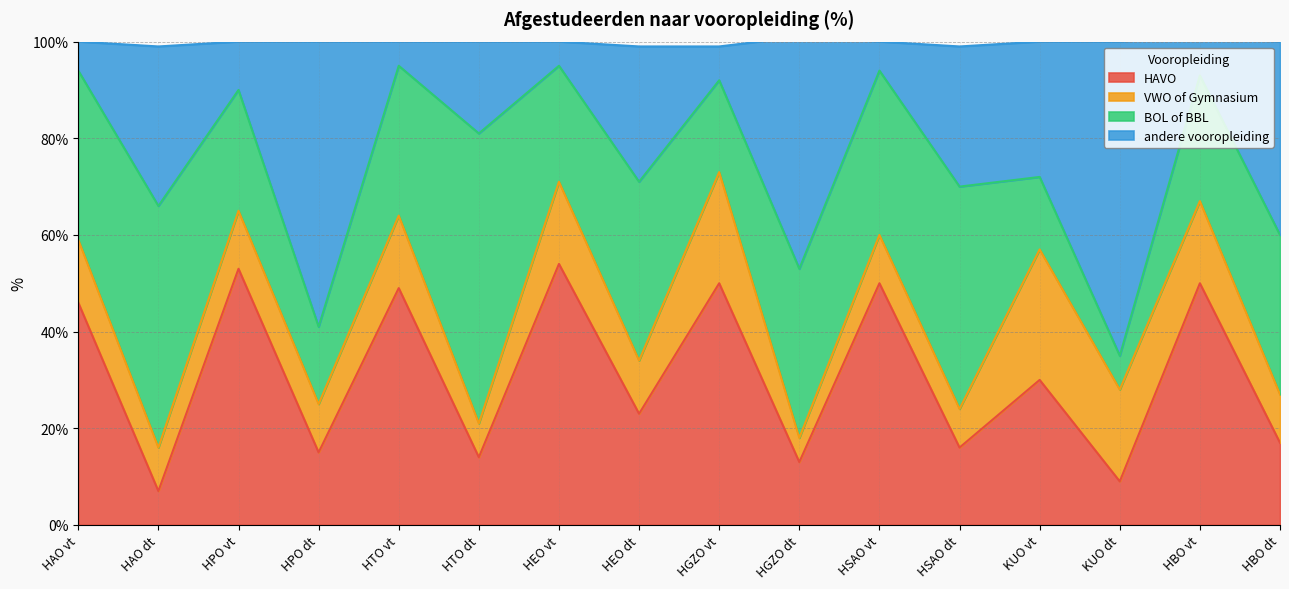

Which category has the lowest value in the HAVO series?

HAO dt